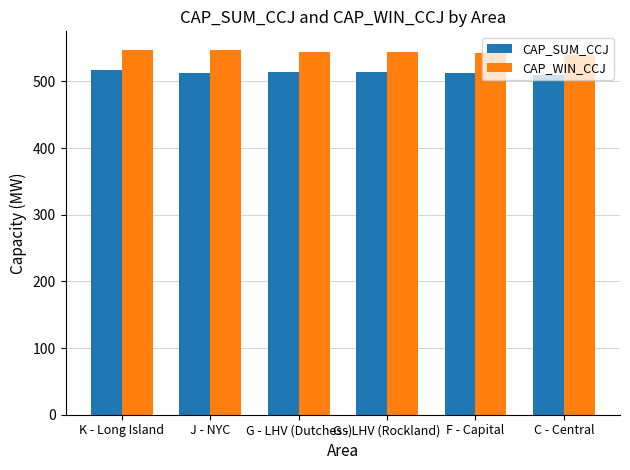

The CAP_WIN_CCJ series shows 941.5 at K - Long Island. True or false?

False